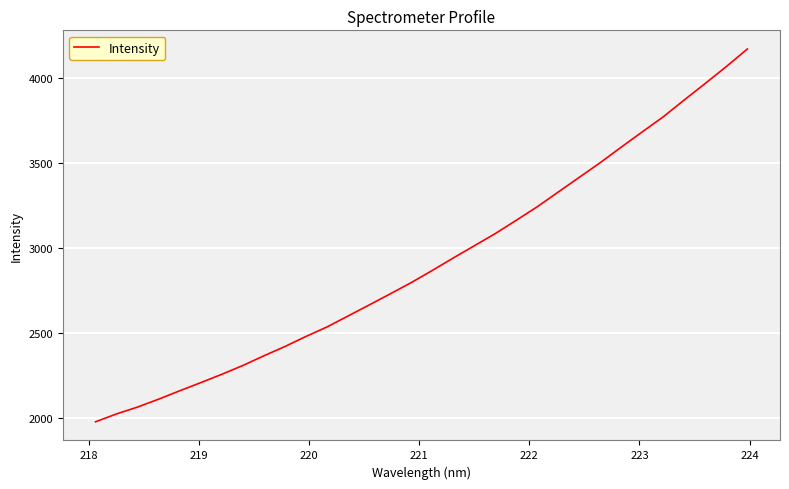

What is the difference between the maximum and minimum values?

2192.0